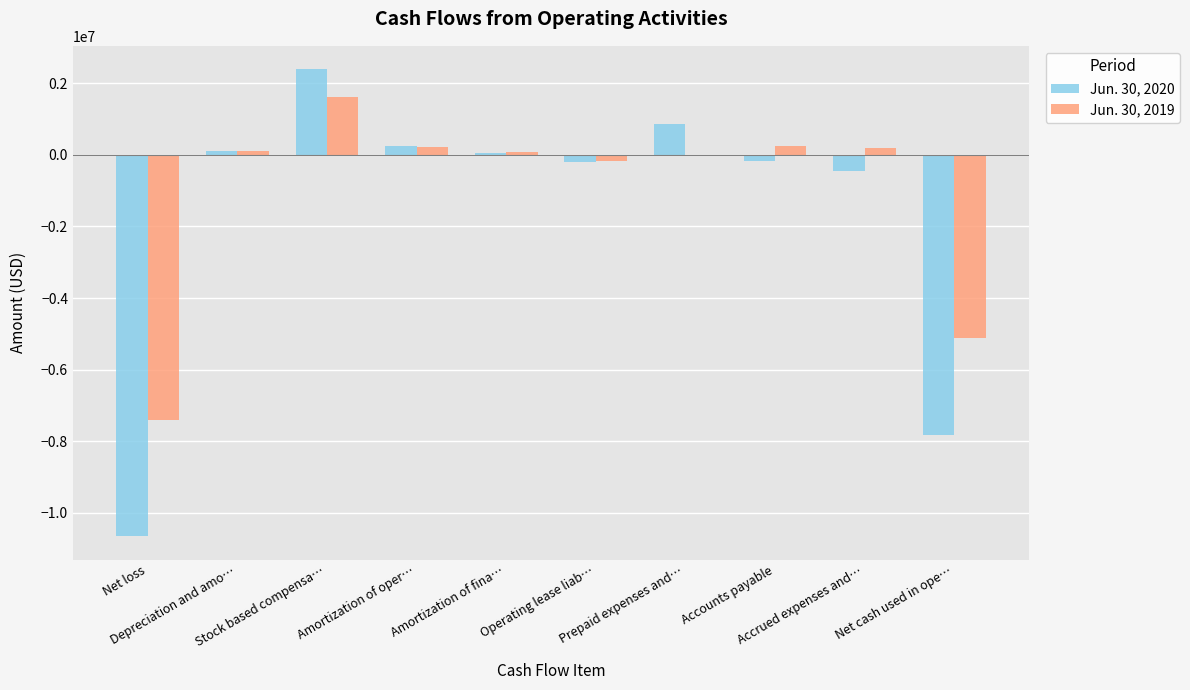

What is the greatest value displayed?

2391694